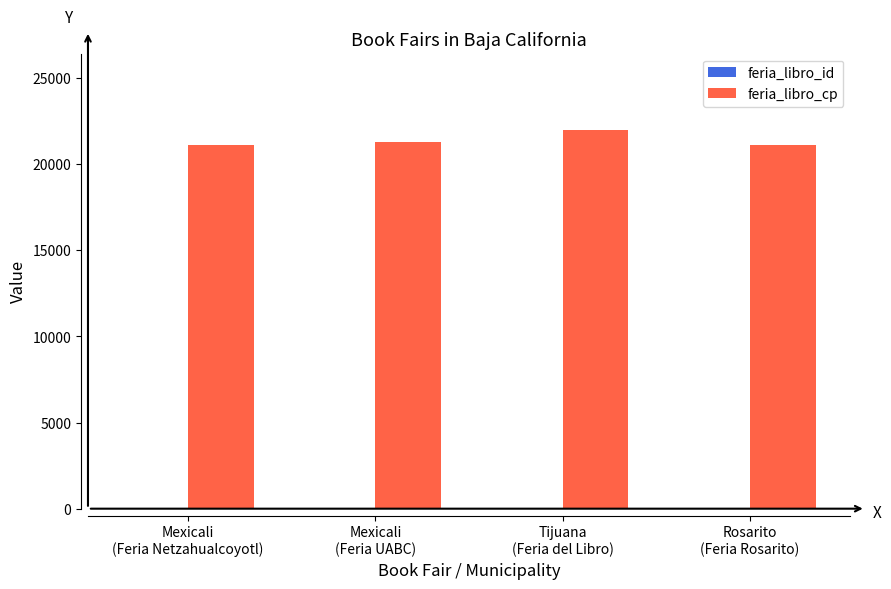

What is the approximate value of feria_libro_cp at Mexicali
(Feria UABC), to the nearest 100?

21300